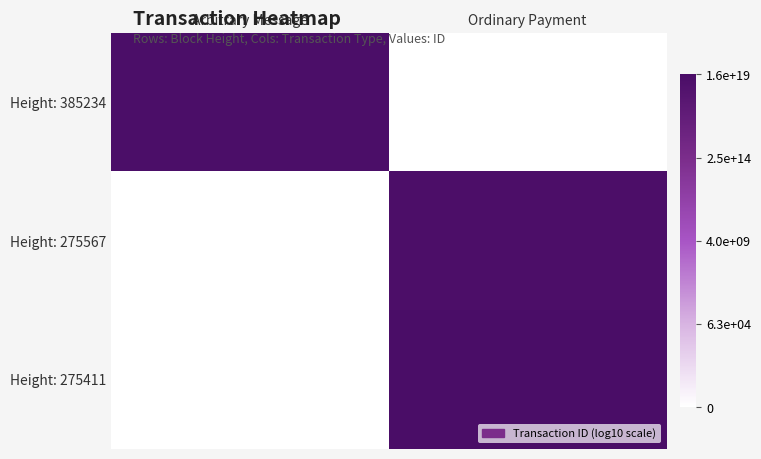

Which series changed the most between Arbitrary Message and Ordinary Payment?

Height: 275411